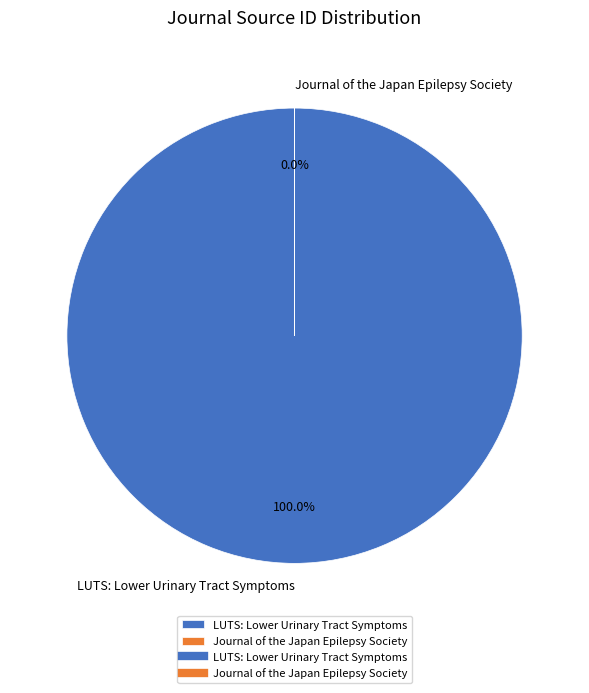

The LUTS: Lower Urinary Tract Symptoms slice represents 99% of the pie. True or false?

False